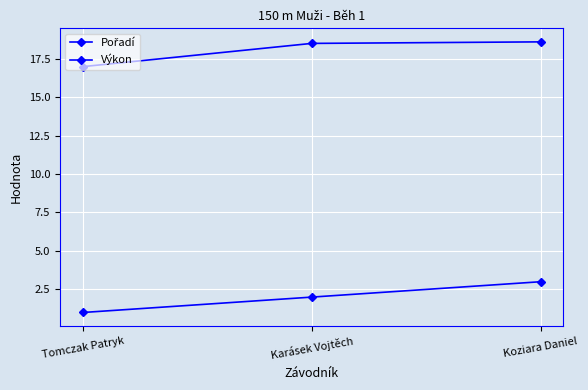

Between Tomczak Patryk and Karásek Vojtěch, which series saw the biggest shift?

Výkon